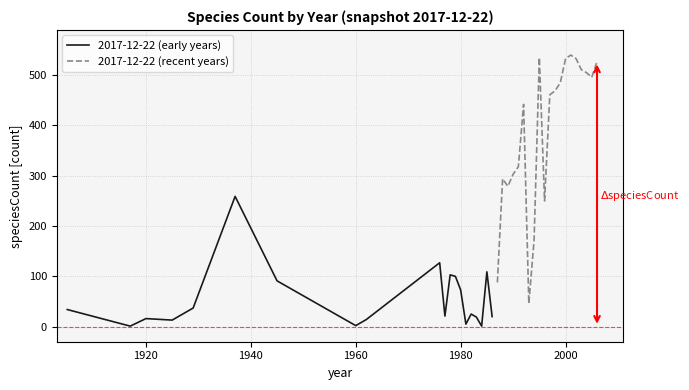

Which series has the widest spread of values?

2017-12-22 (recent years)